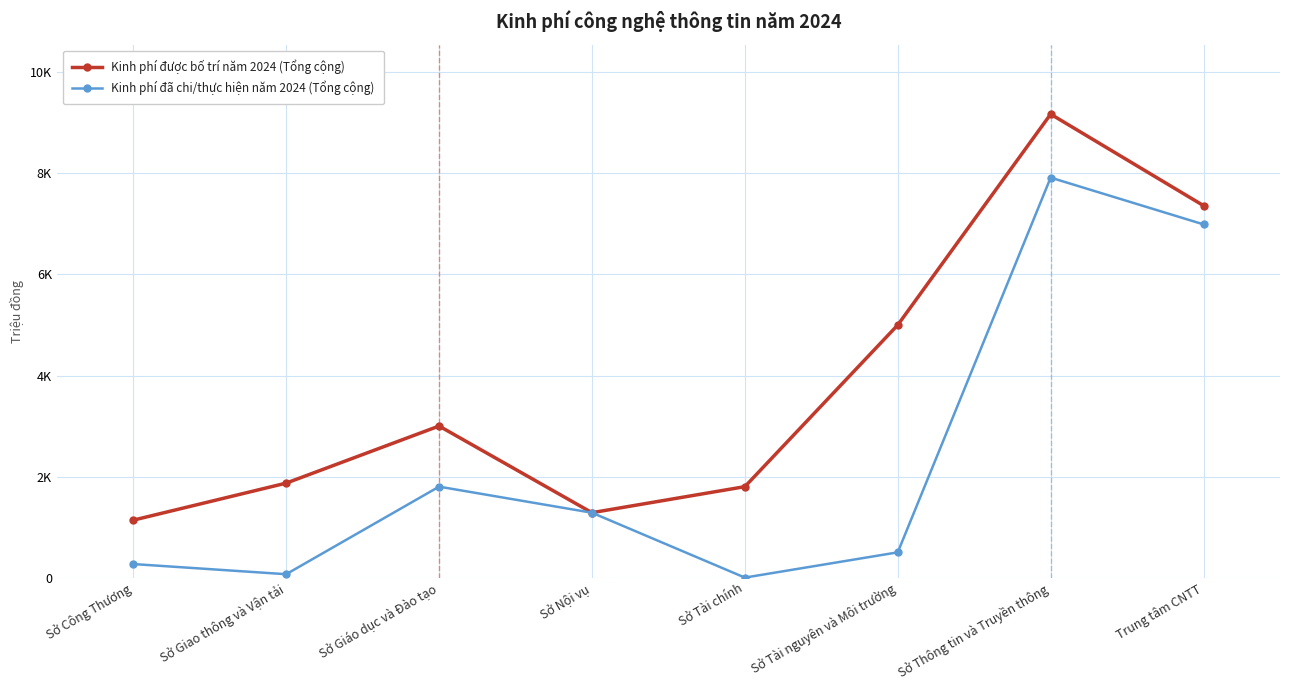

What is the spread (max minus min) of values at Trung tâm CNTT?

370.9